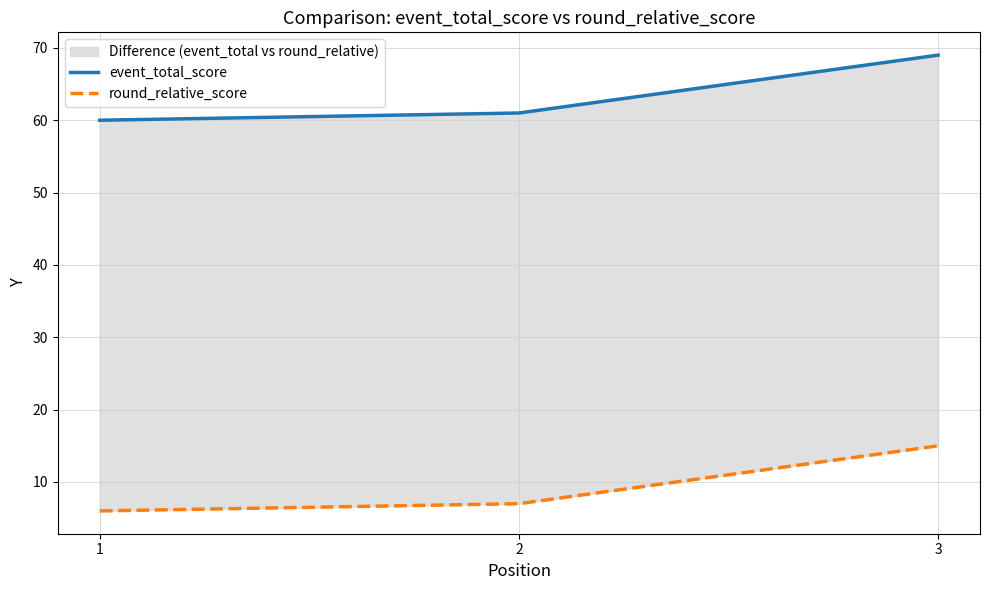

What is the spread (max minus min) of values at 3?

54